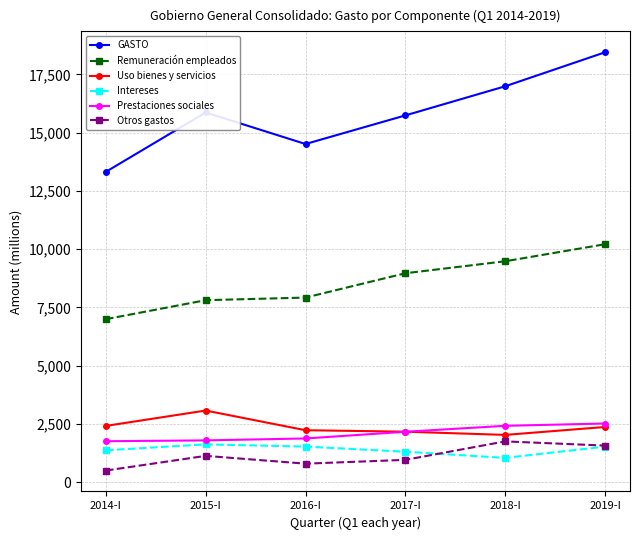

What is the greatest value displayed?

18451.5